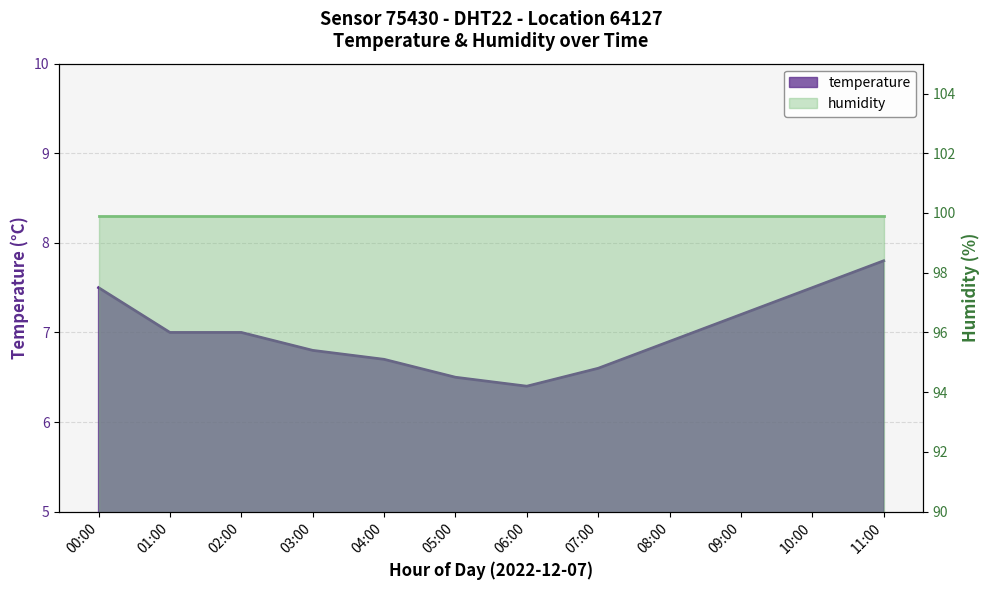

True or false: there are more than 2 points higher than both neighbors.

False